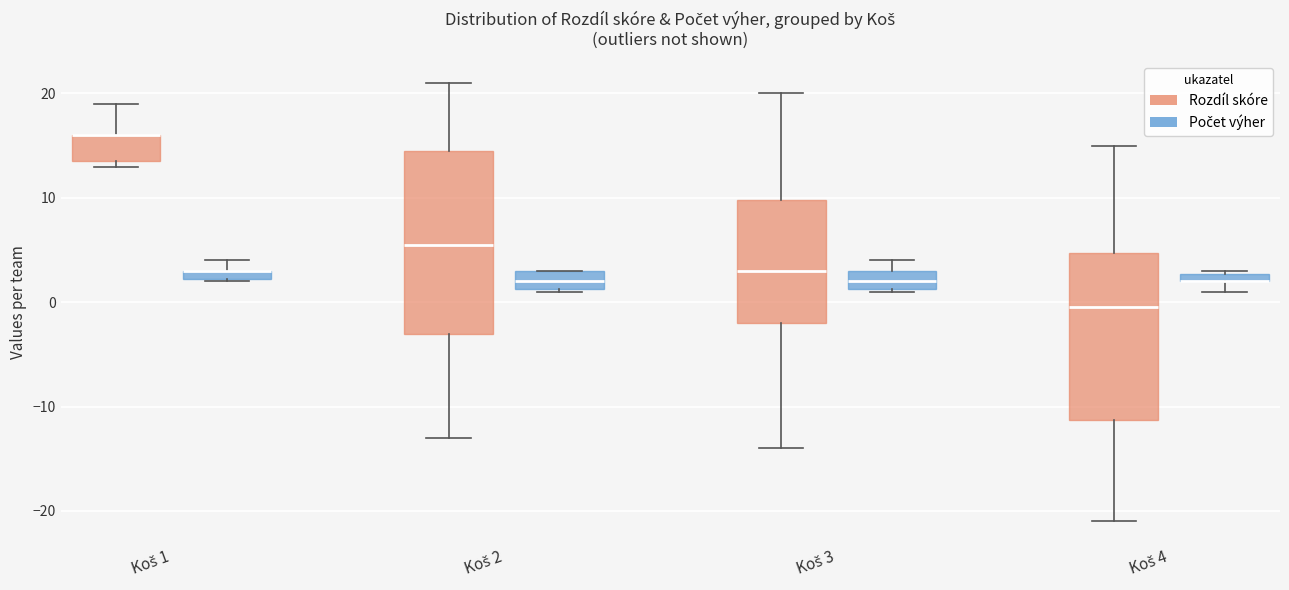

Where is the lower edge of the box for Koš 1 (Počet výher) on the y-axis? The values are not printed on the chart, so give them approximately, as read against the axis.

2